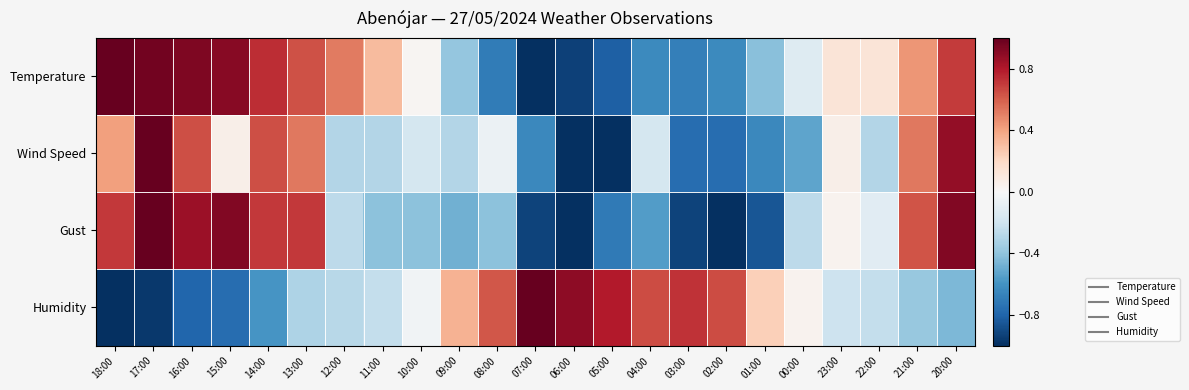

What is the spread (max minus min) of values at 10:00?

0.4